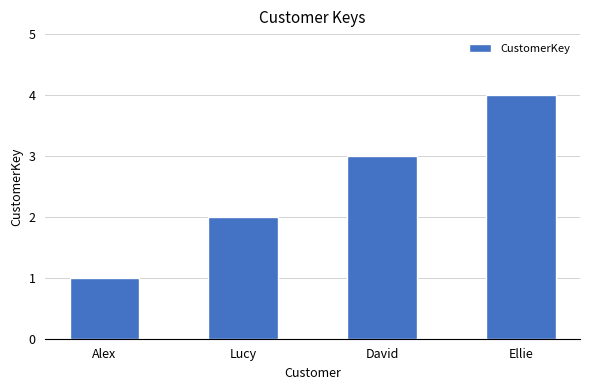

At which category does the chart reach its minimum across all series?

Alex